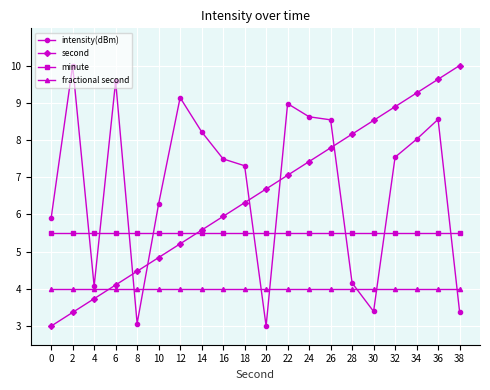

What is the smallest value displayed?

3.0